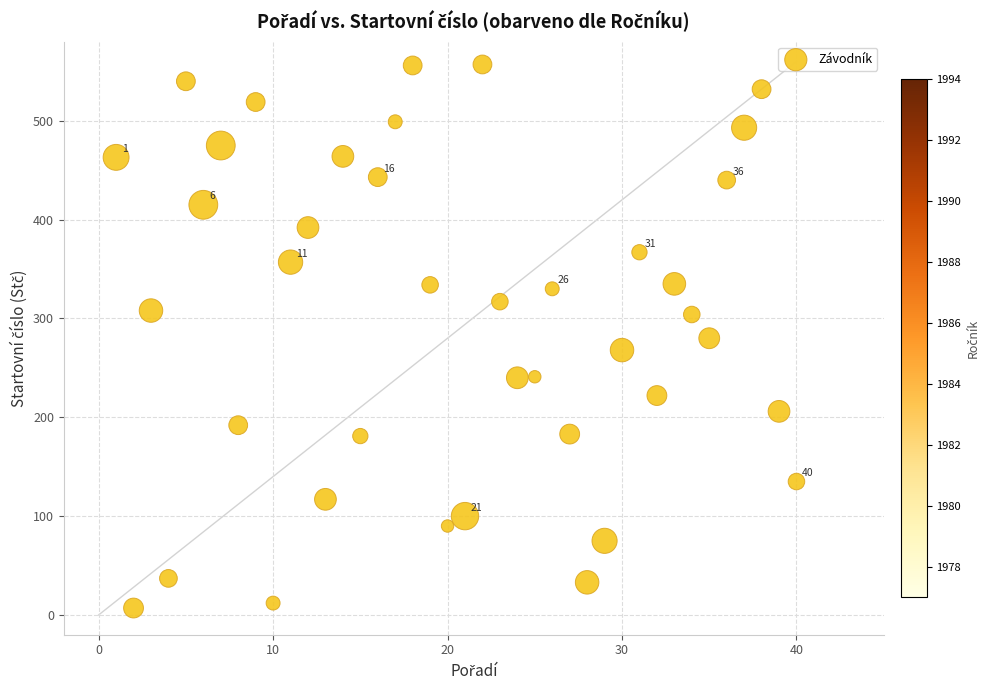

What is the range of Y values (max minus min)?

550